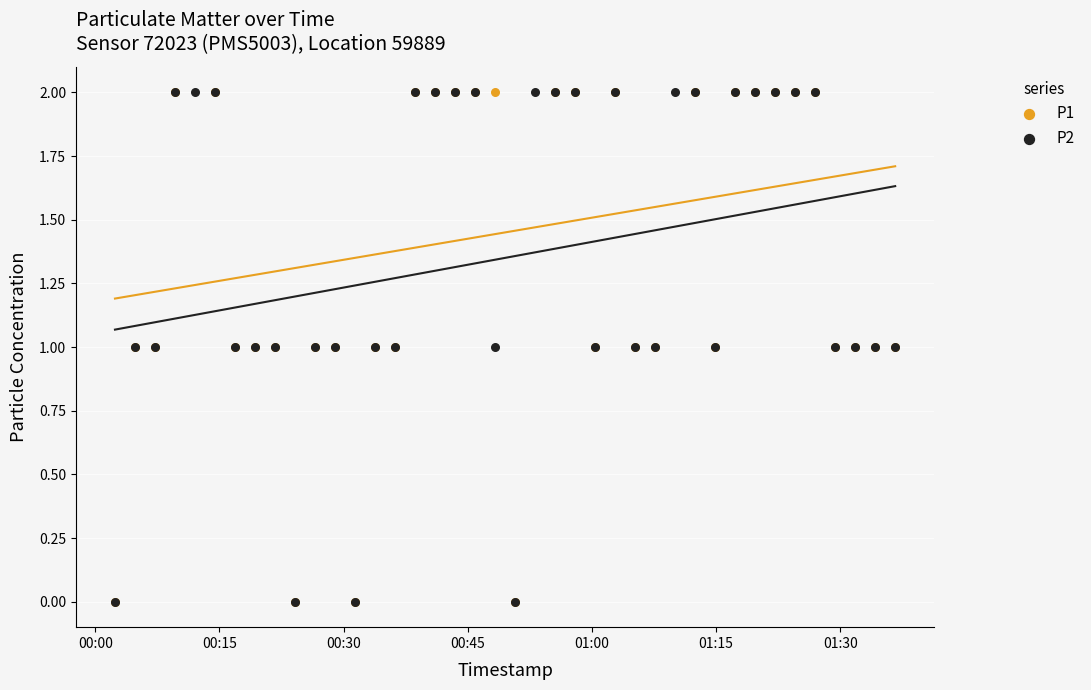

Which series contains the lowest Y value?

P1